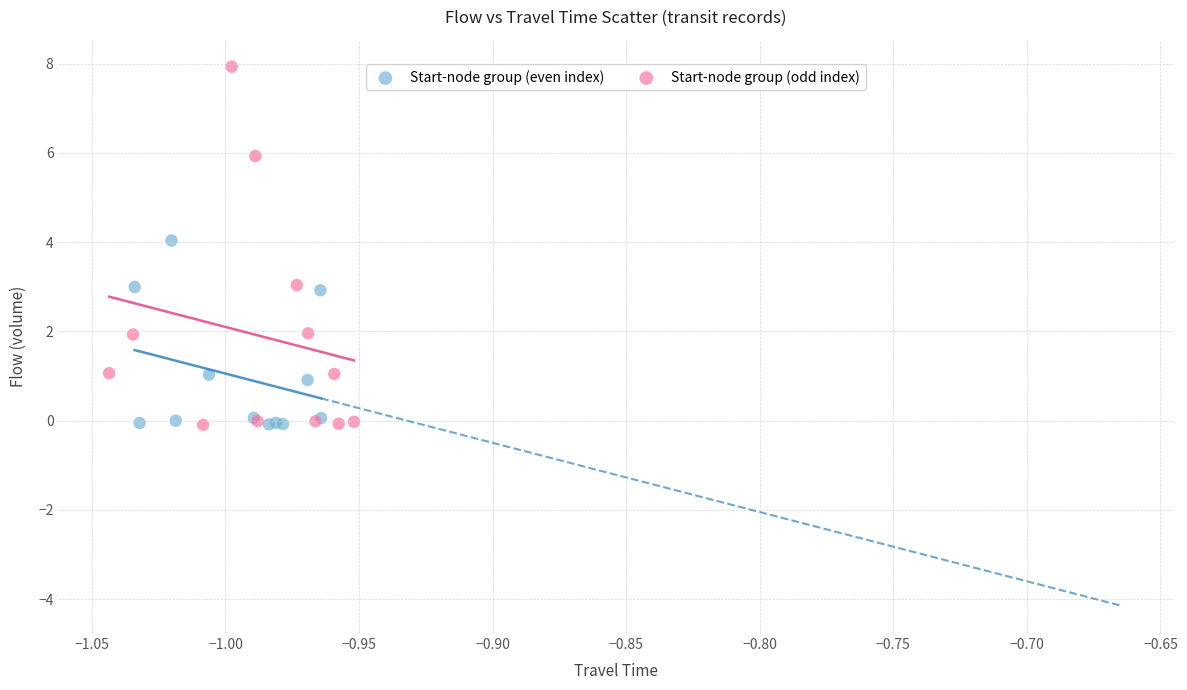

Which series has the largest Y range (max minus min)?

Start-node group (odd index)